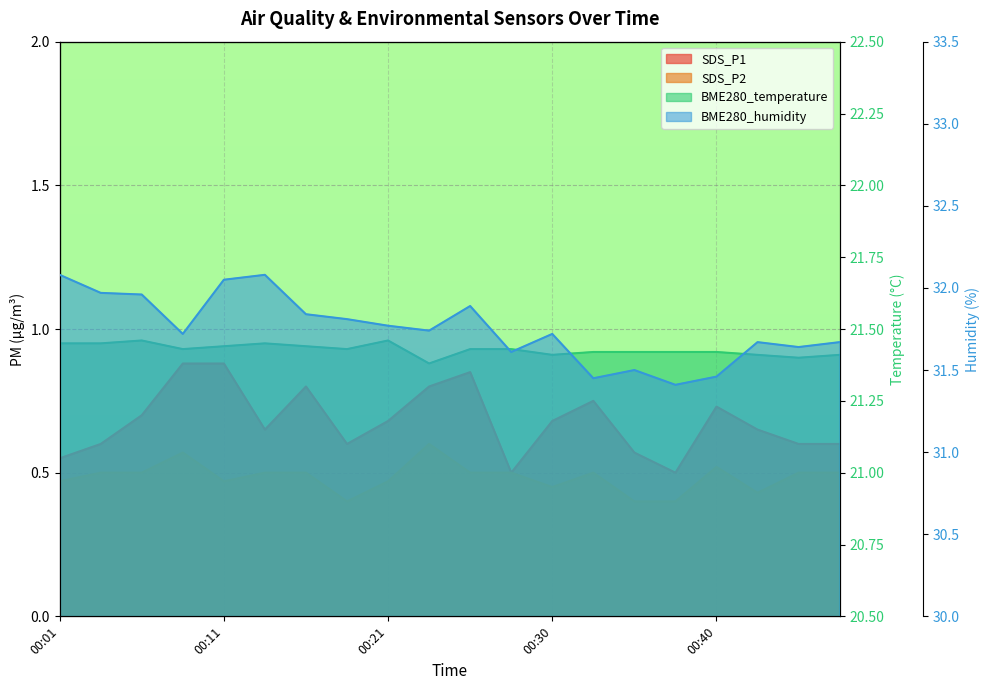

Is it true that BME280_humidity equals 45.1 at 00:18?

False